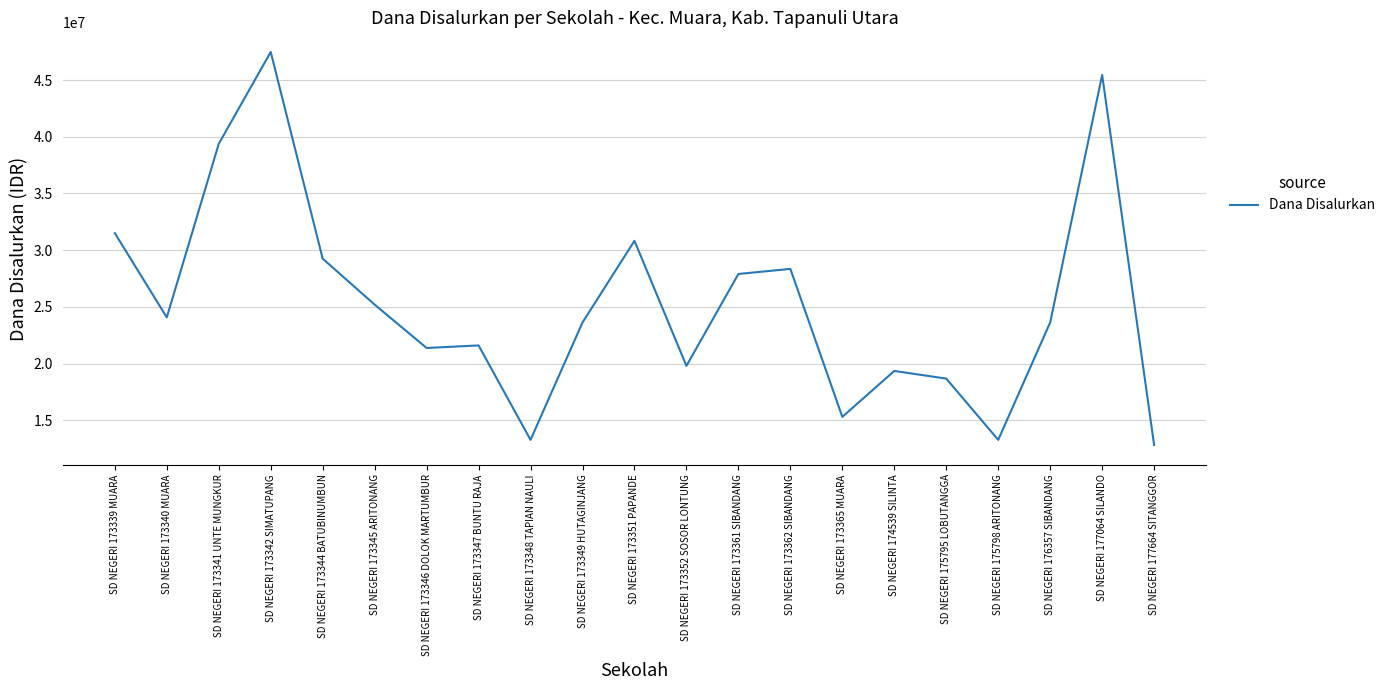

Is it true that the value at SD NEGERI 173340 MUARA is 39428640?

False